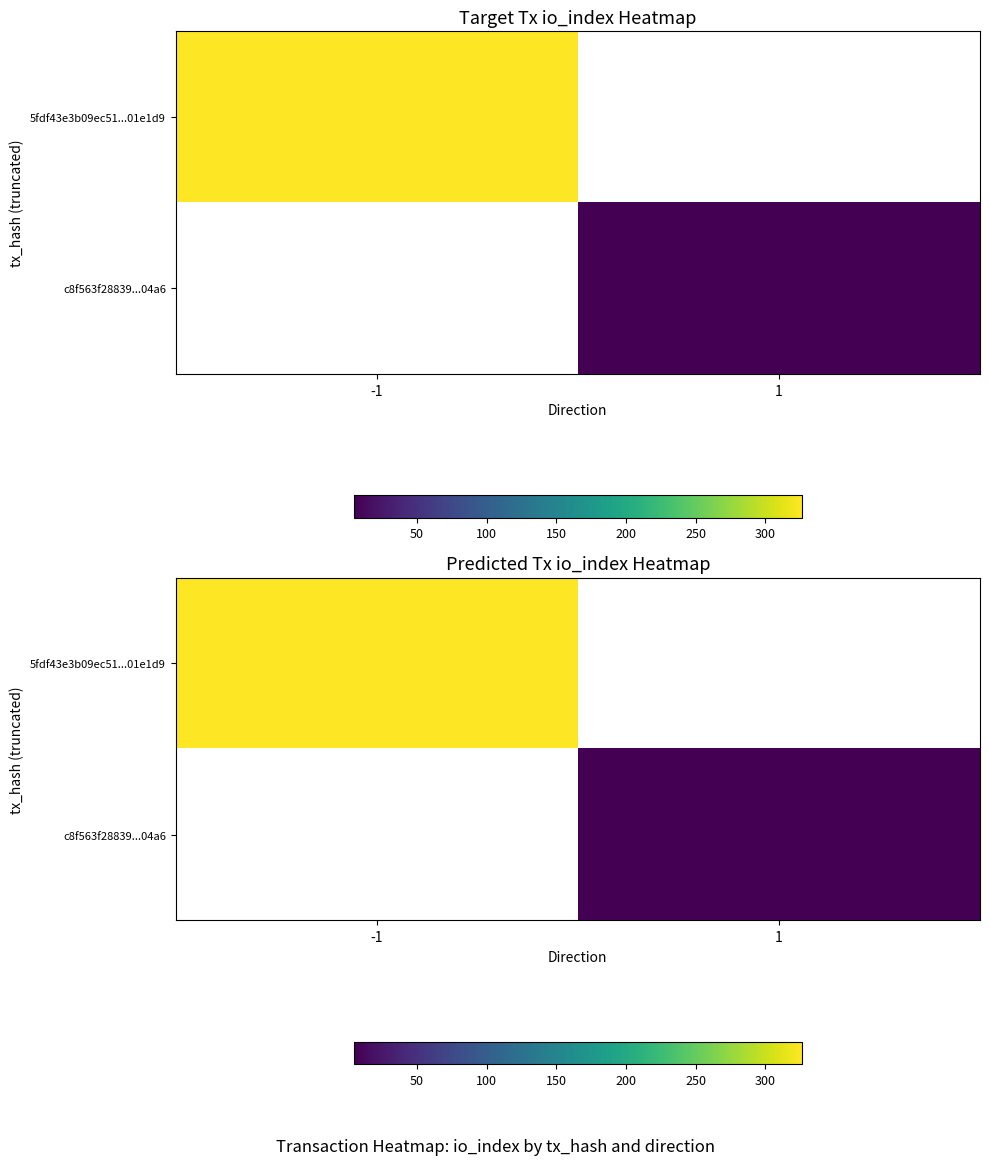

List the series in order of their peak value, lowest first.

5fdf43e3b09ec51...01e1d9, c8f563f28839...04a6